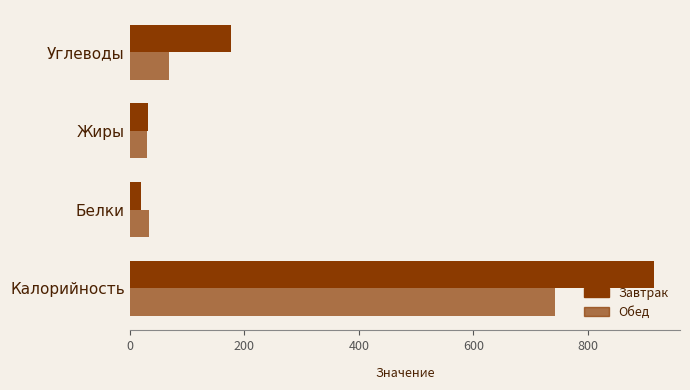

Count the number of data series in this chart.

2